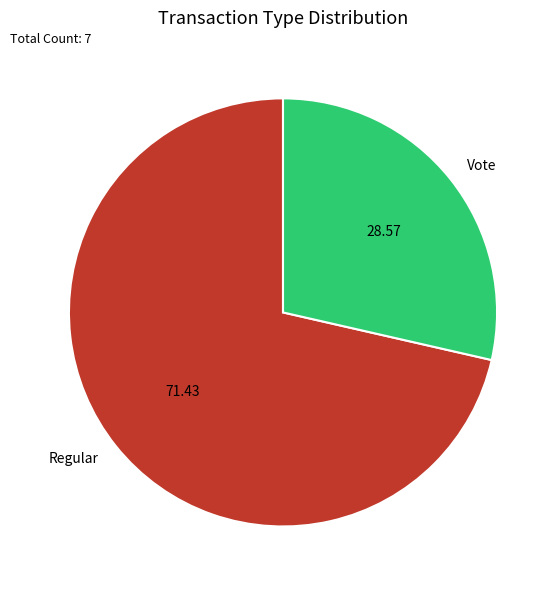

Between Regular and Vote, which is larger?

Regular